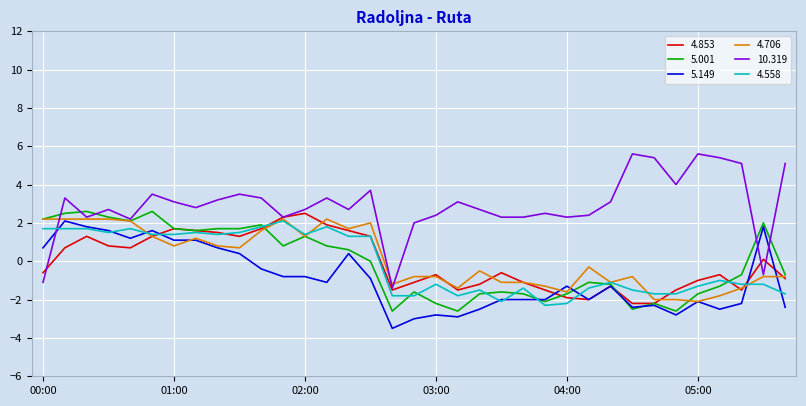

True or false: 4.558 and 10.319 intersect in this chart.

True